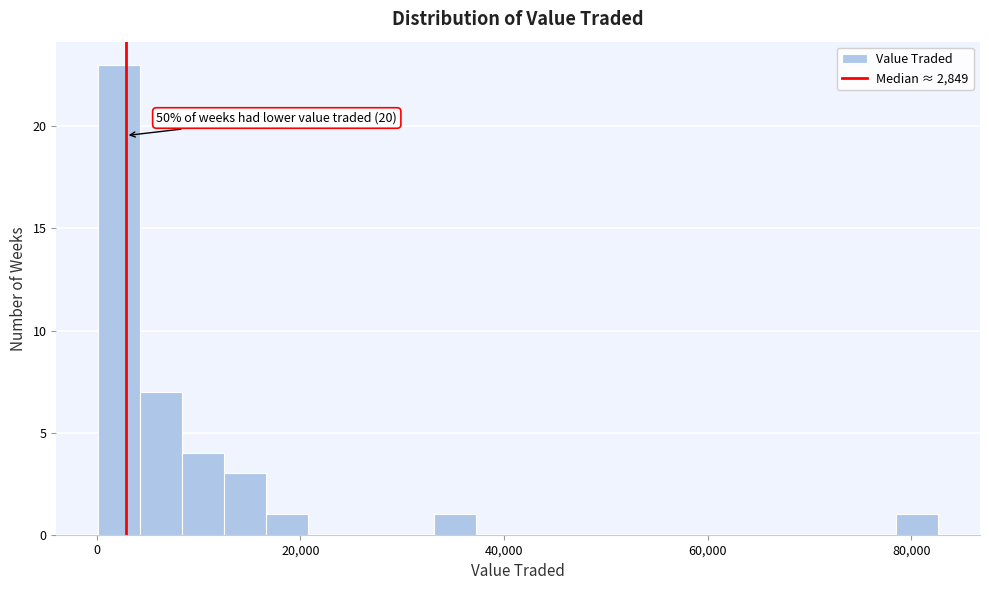

Around what value on the x-axis is the tallest bar? Give the approximate position of its centre, as read against the axis.

2000